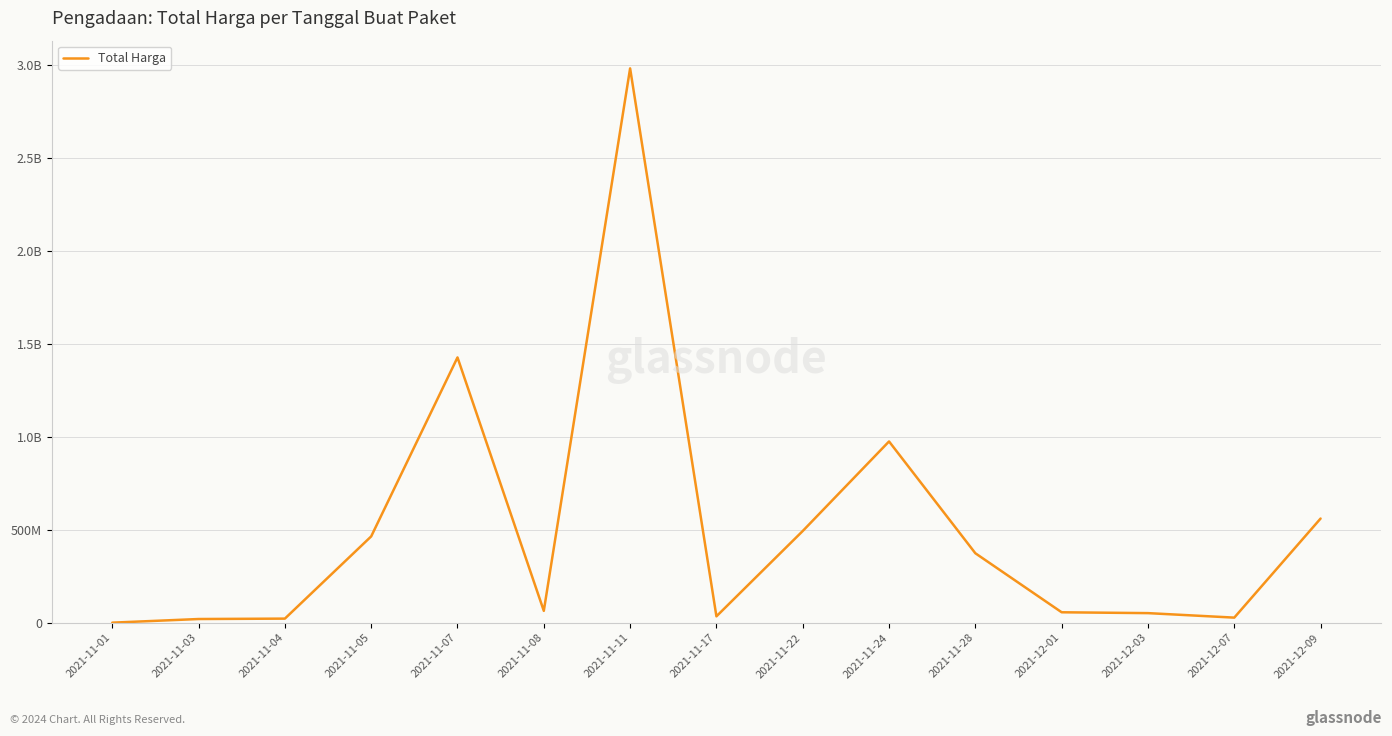

What position from the left is 2021-11-22?

9